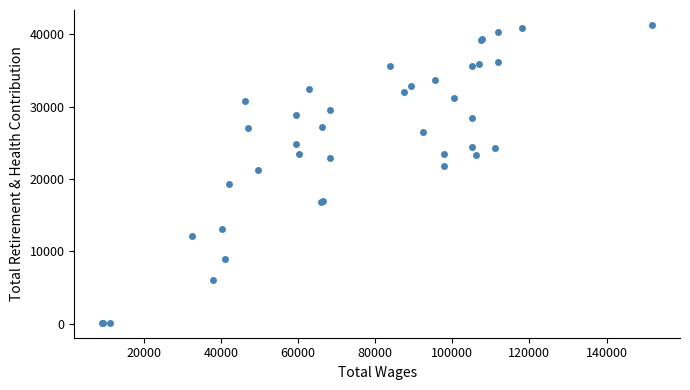

What Y value in the scatter plot is closest to 20699?

21215